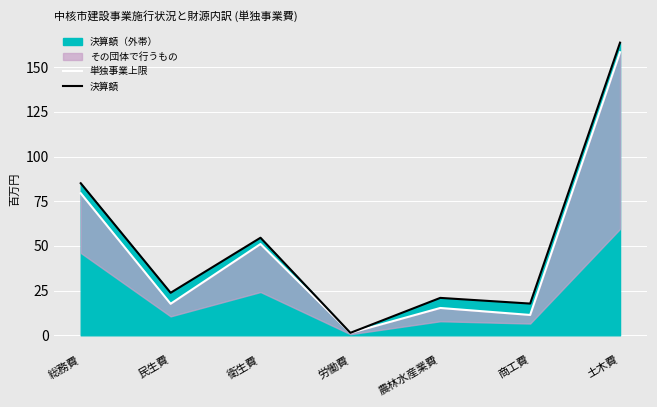

Is it true that 単独事業上限 equals 158.4 at 土木費?

True